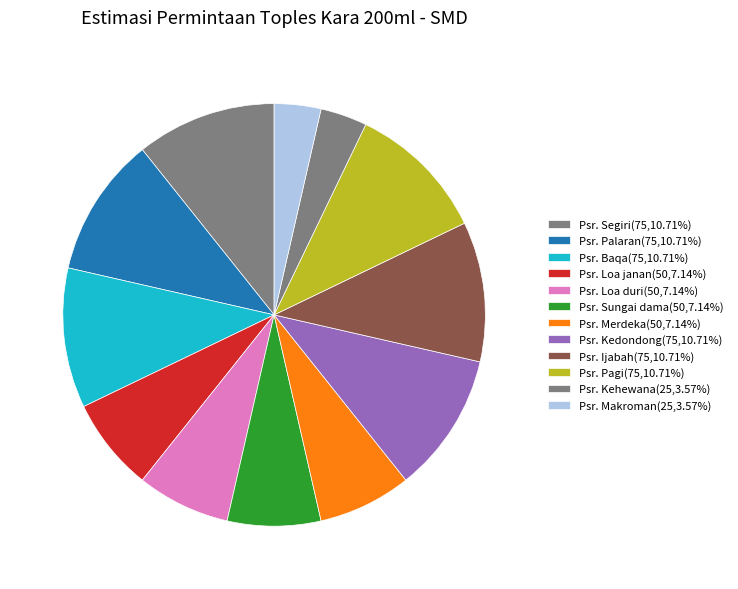

How many slices are in this pie chart?

12